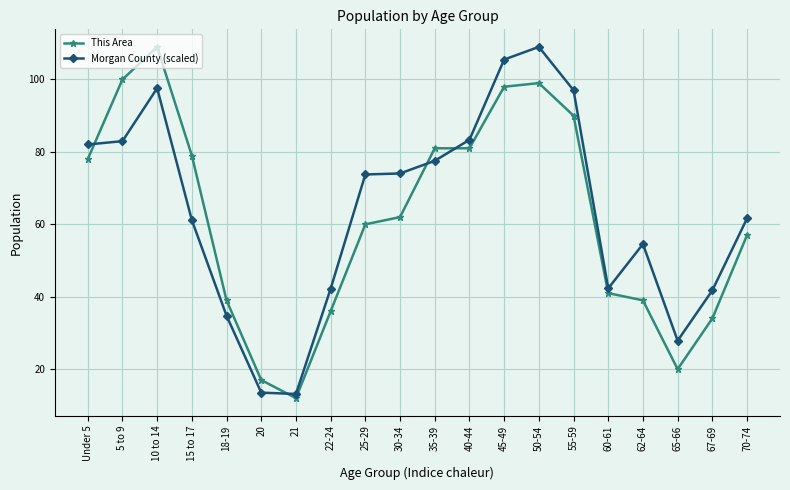

What are all the series names shown in the legend?

This Area, Morgan County (scaled)